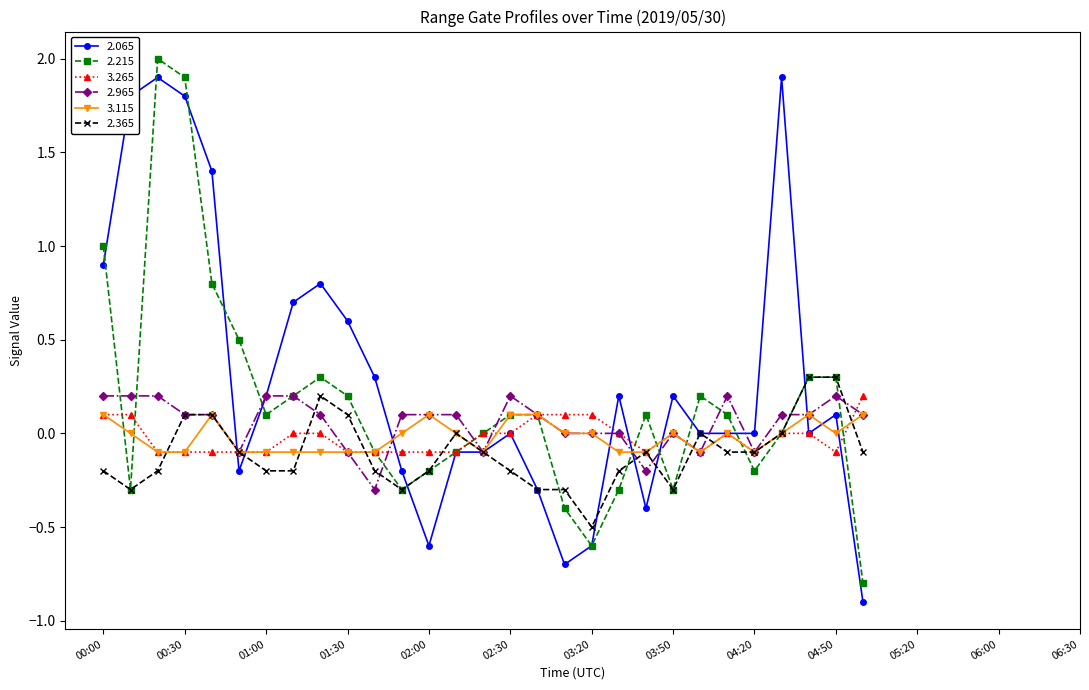

Which series has the largest total across all categories?

2.065